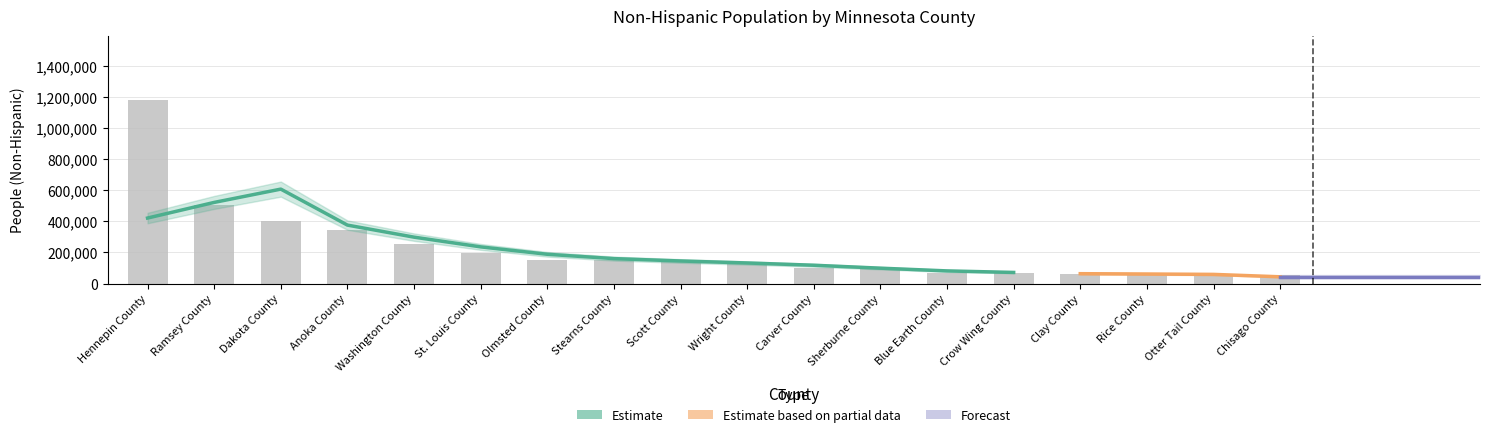

Reading left to right, transcribe all the data shown in this chart.

Hennepin County=1180972	Ramsey County=507445	Dakota County=403126	Anoka County=342964	Washington County=252905	St. Louis County=196595	Olmsted County=152488	Stearns County=151914	Scott County=141410	Wright County=135389	Carver County=101097	Sherburne County=93591	Blue Earth County=65808	Crow Wing County=64859	Clay County=61865	Rice County=61128	Otter Tail County=57546	Chisago County=54965